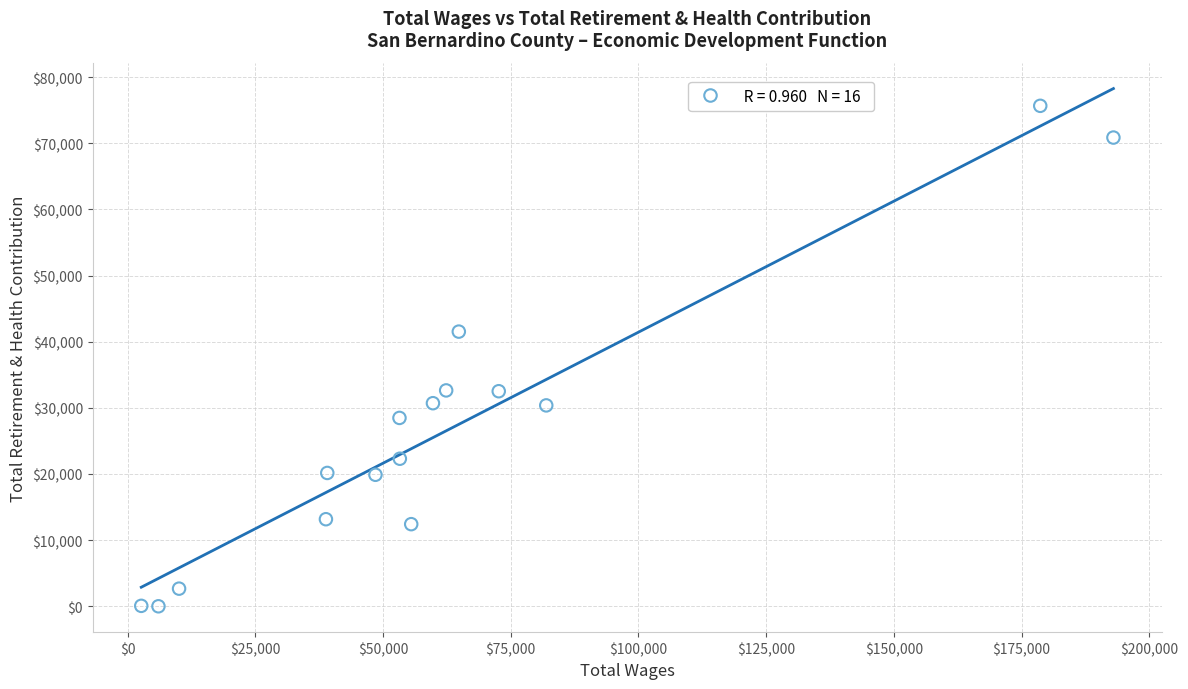

What Y value in the scatter plot is closest to 37826?

41522